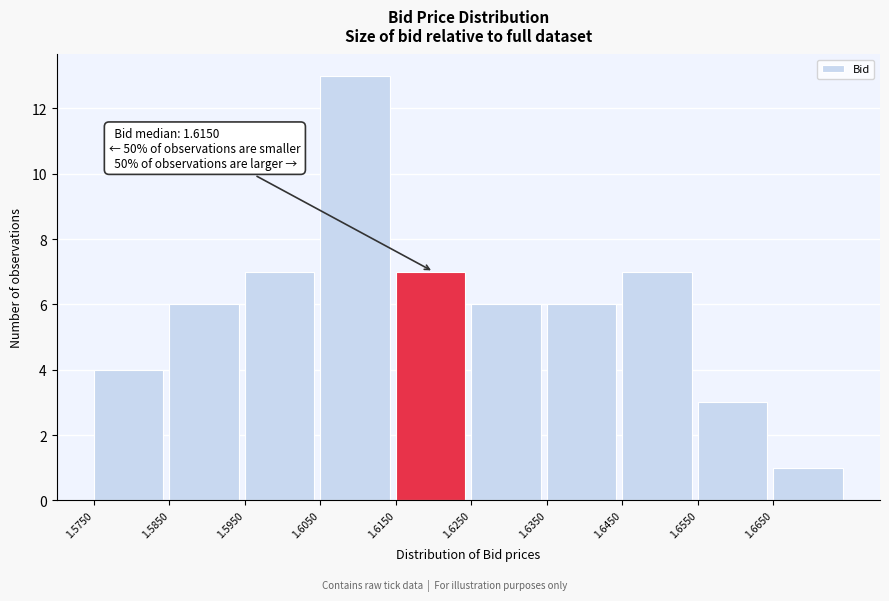

Over which range of the x-axis is the bar tallest?

1.605 to 1.615